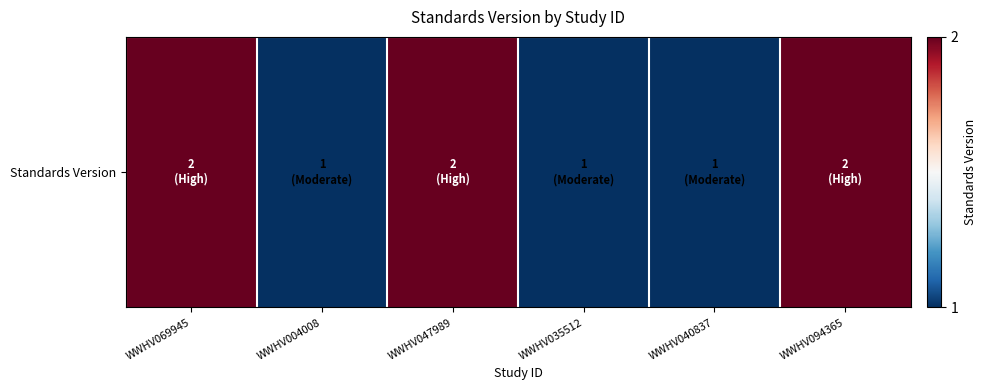

Rank the categories by value from highest to lowest.

WWHV069945, WWHV047989, WWHV094365, WWHV004008, WWHV035512, WWHV040837